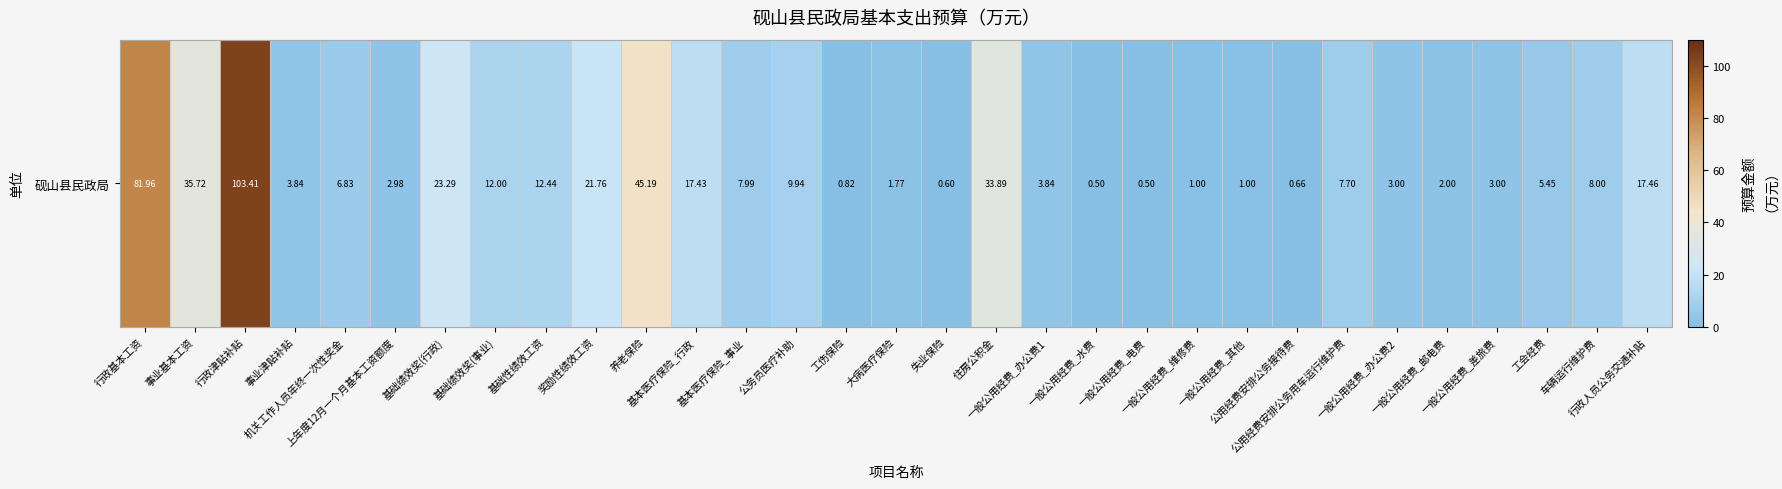

How many categories are shown in the chart?

31